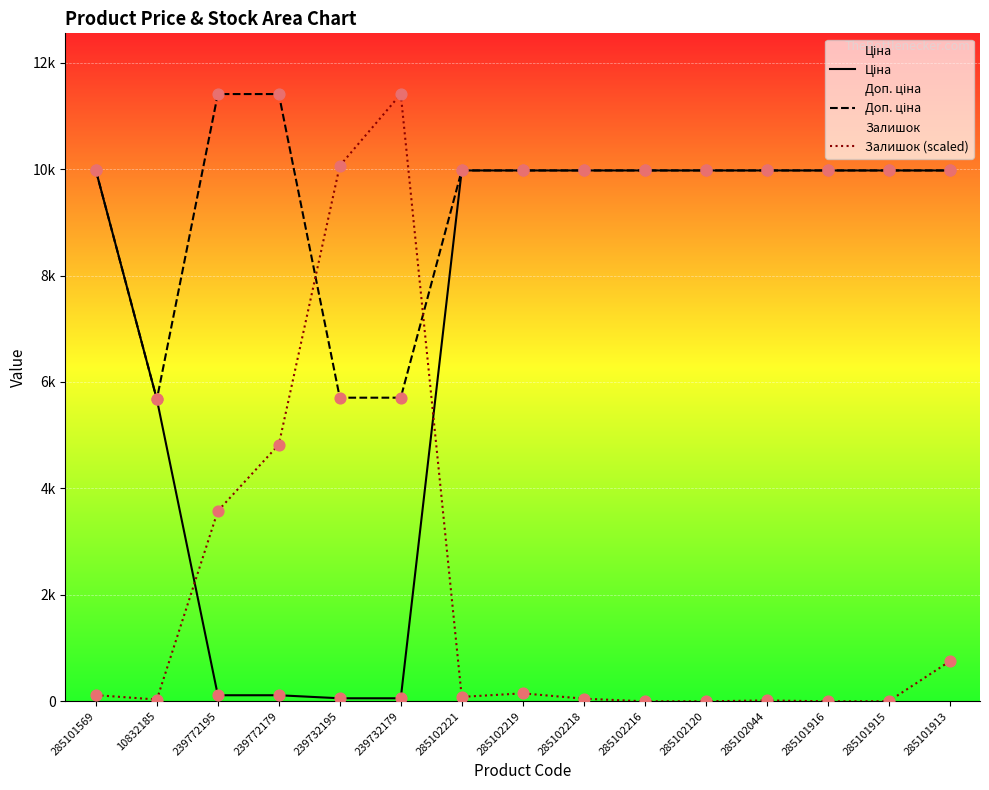

What is the total value across all series at 285102221?

20033.1